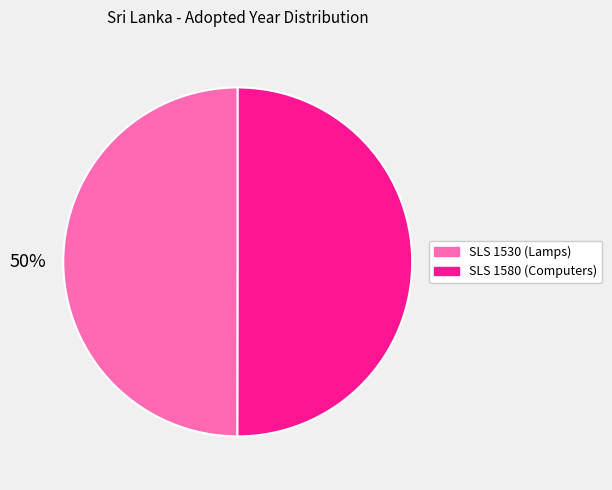

Is it true that SLS 1580 (Computers) is 50% of the pie?

True